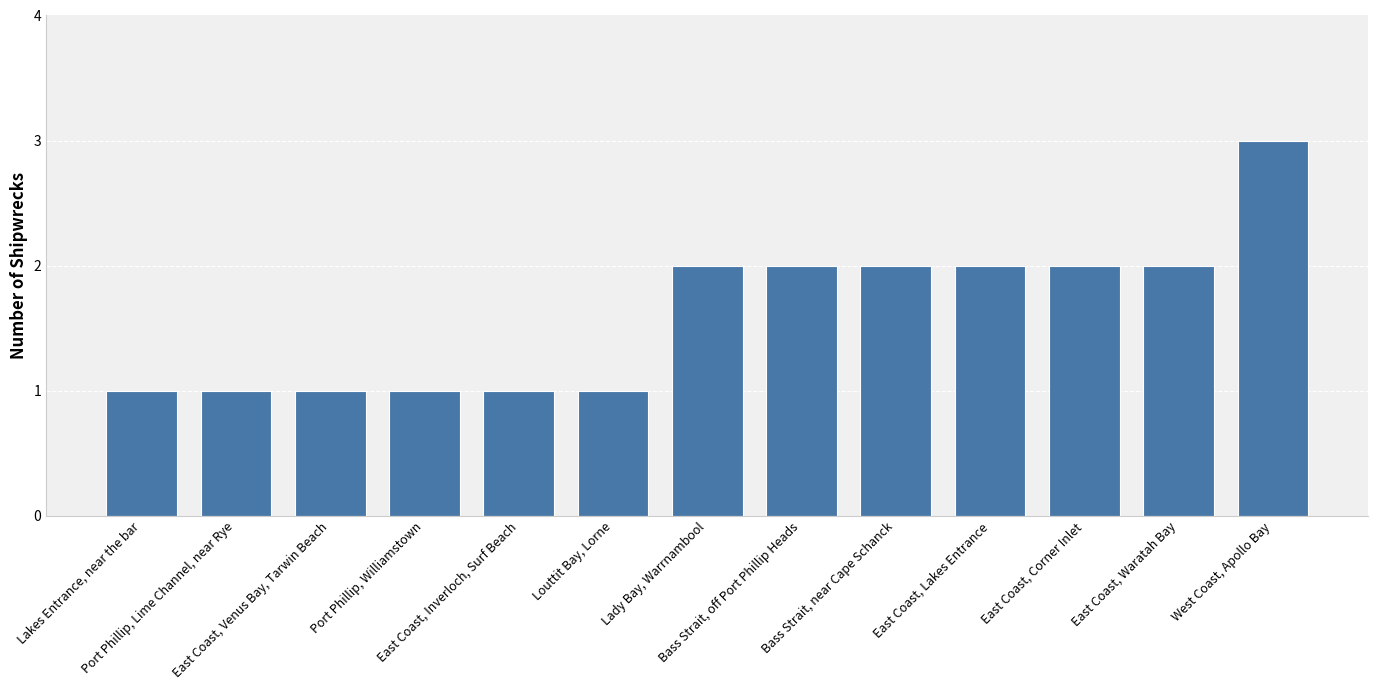

What is the ratio of the value at East Coast, Venus Bay, Tarwin Beach to the value at Bass Strait, near Cape Schanck?

0.5